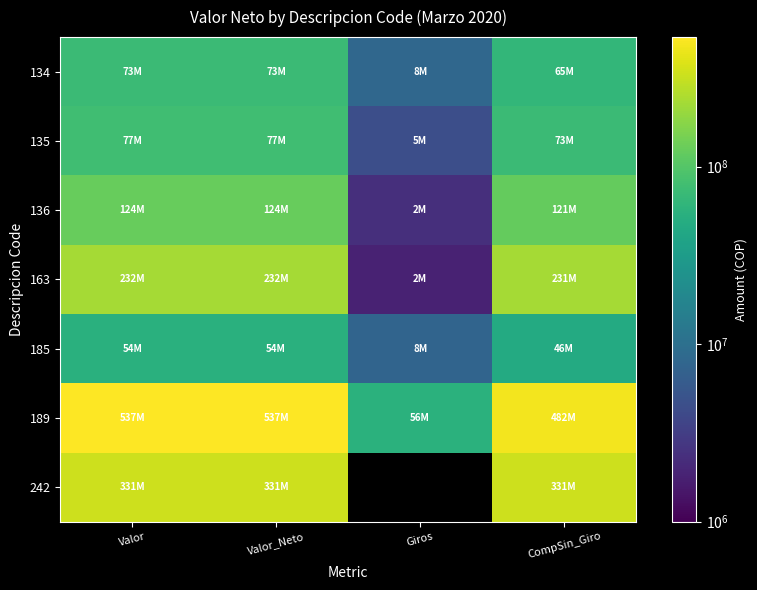

Rank the categories by 135 value from highest to lowest.

Valor, Valor_Neto, CompSin_Giro, Giros